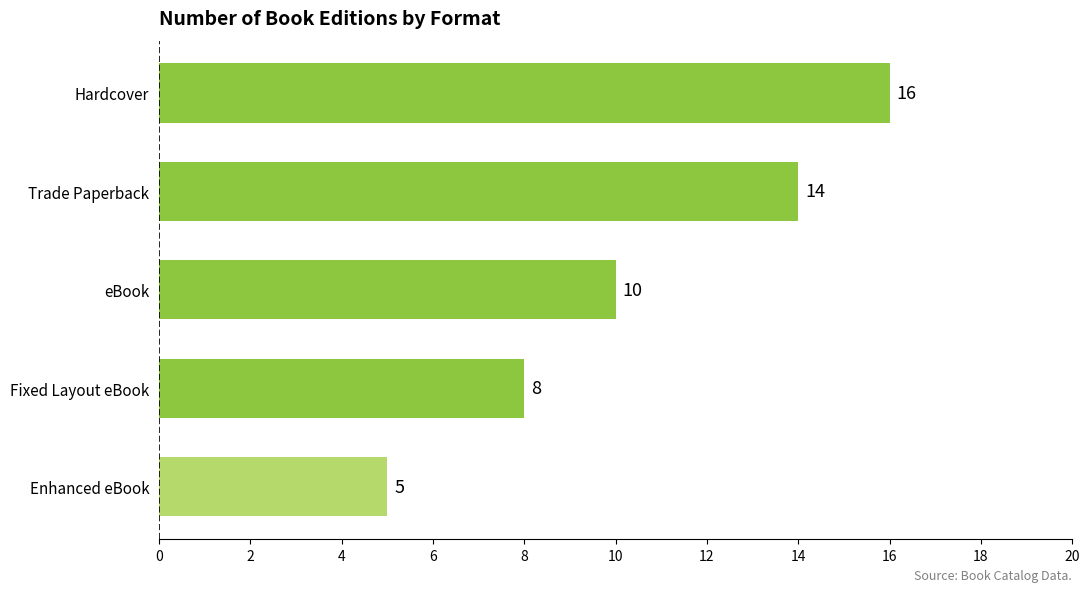

At which category does the chart reach its minimum across all series?

Enhanced eBook